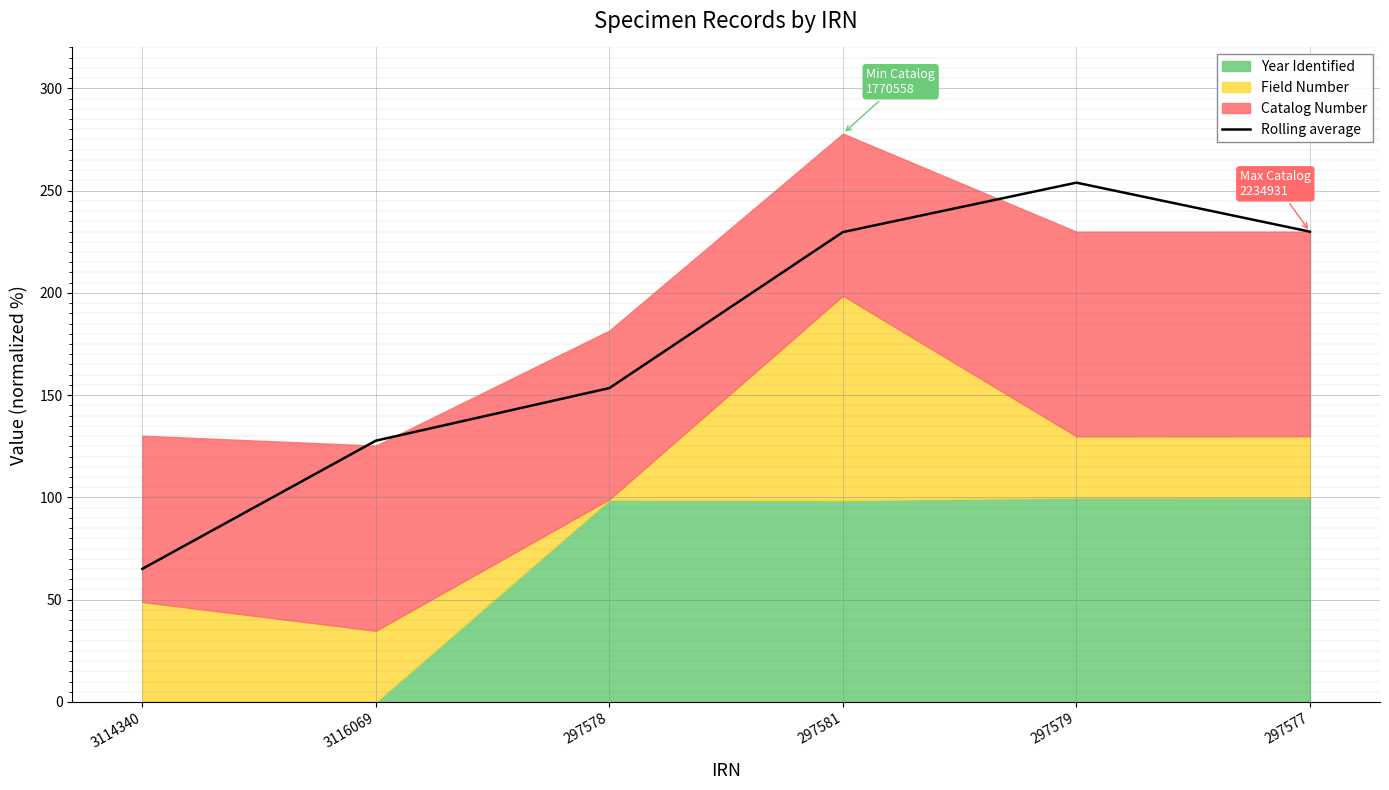

At which label does the data first exceed 229?

297581